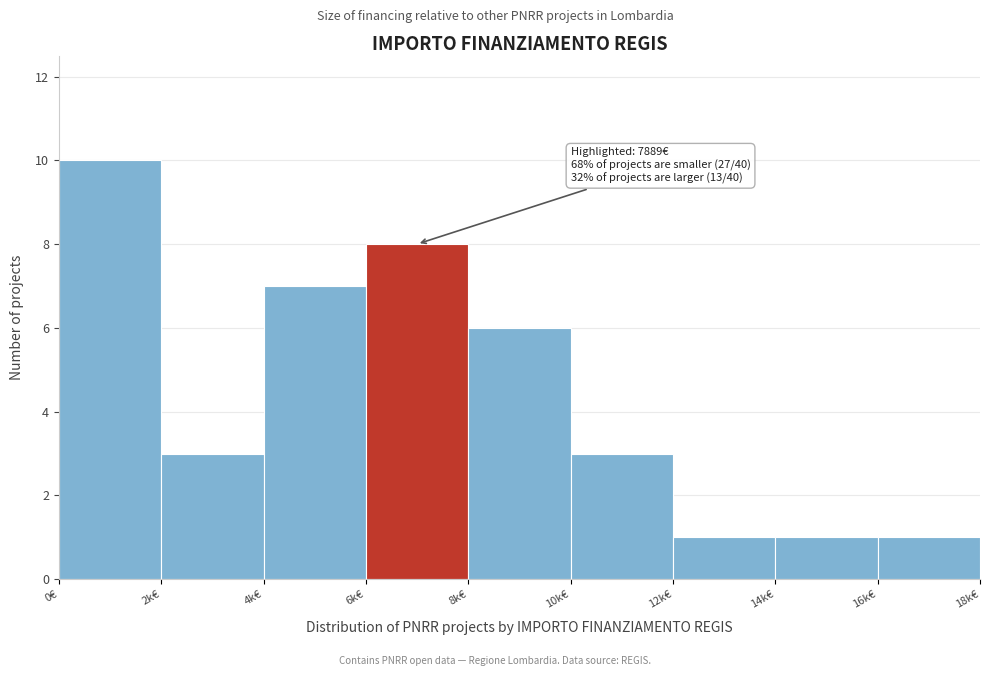

Reading left to right, transcribe all the data shown in this chart.

0€=10	2k€=3	4k€=7	6k€=8	8k€=6	10k€=3	12k€=1	14k€=1	16k€=1